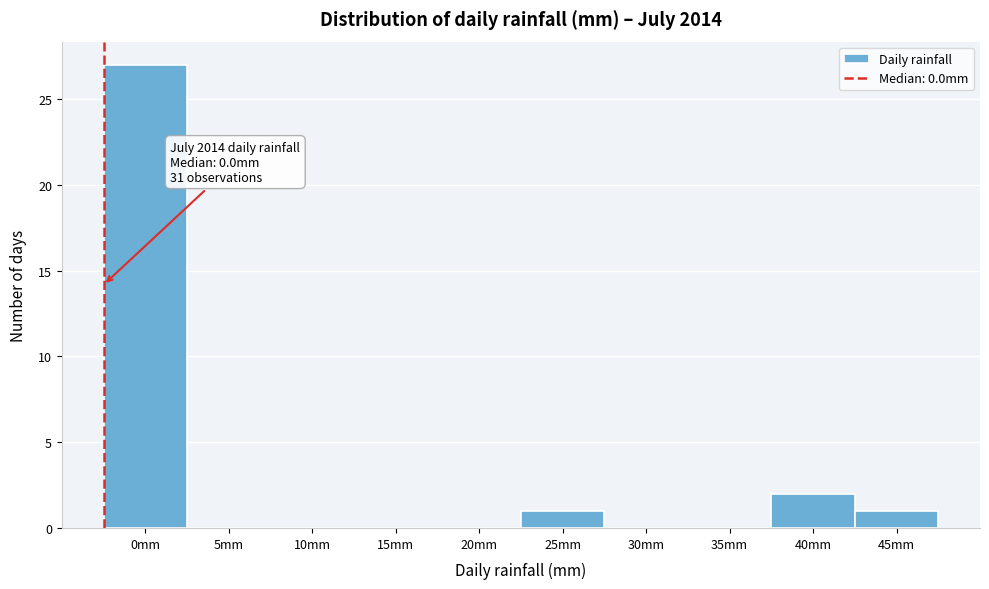

Reading left to right, extract all data points from this chart.

0mm=27	5mm=0	10mm=0	15mm=0	20mm=0	25mm=1	30mm=0	35mm=0	40mm=2	45mm=1